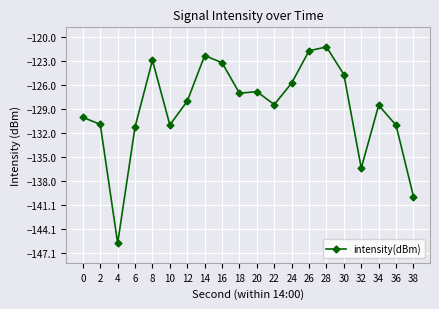

What is the minimum value shown in the chart?

-145.8